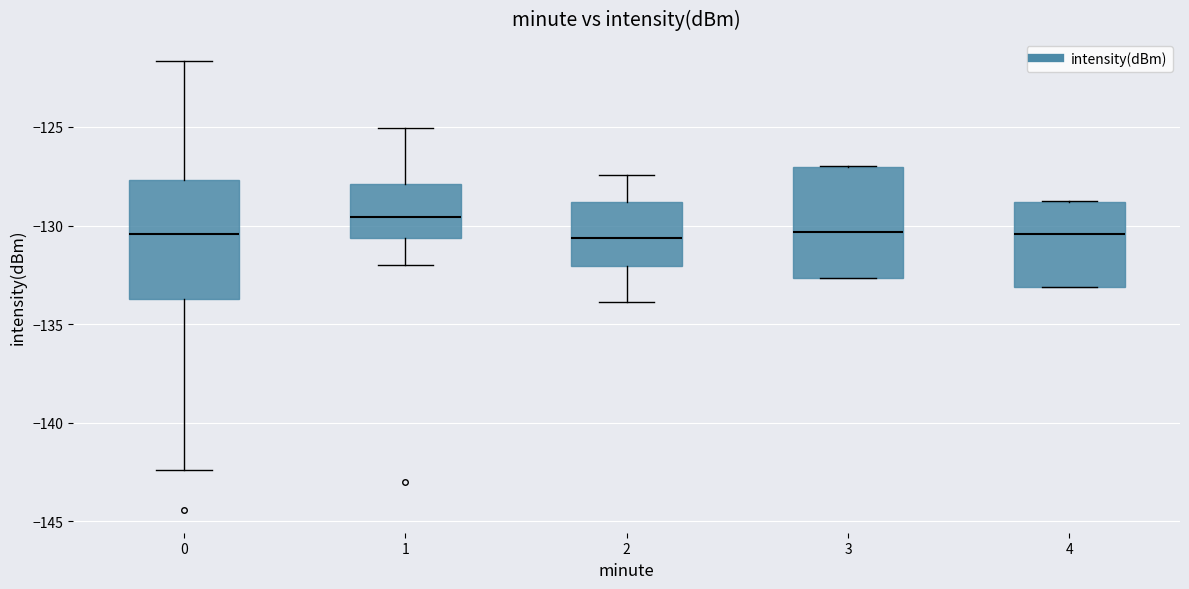

Where does the median line of the box at x = 4 sit on the y-axis? The values are not printed on the chart, so give them approximately, as read against the axis.

-130.5